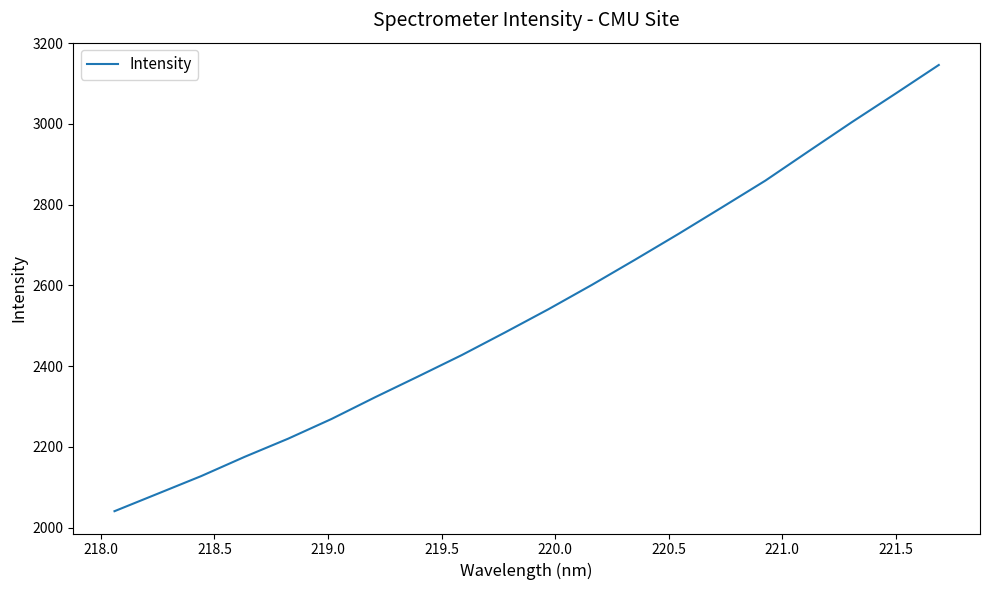

How many values are below 2541?

10